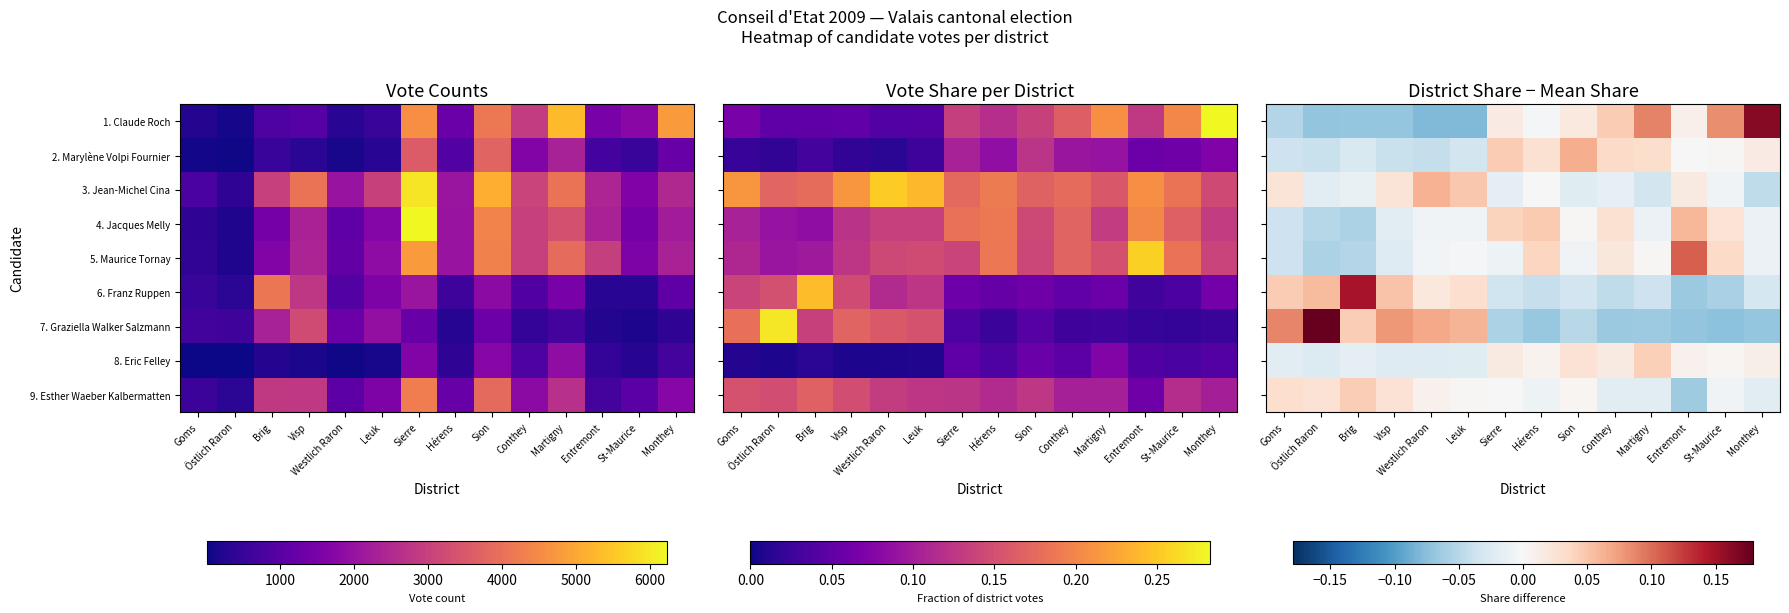

The 1. Claude Roch series shows -0.1 at Brig. True or false?

False